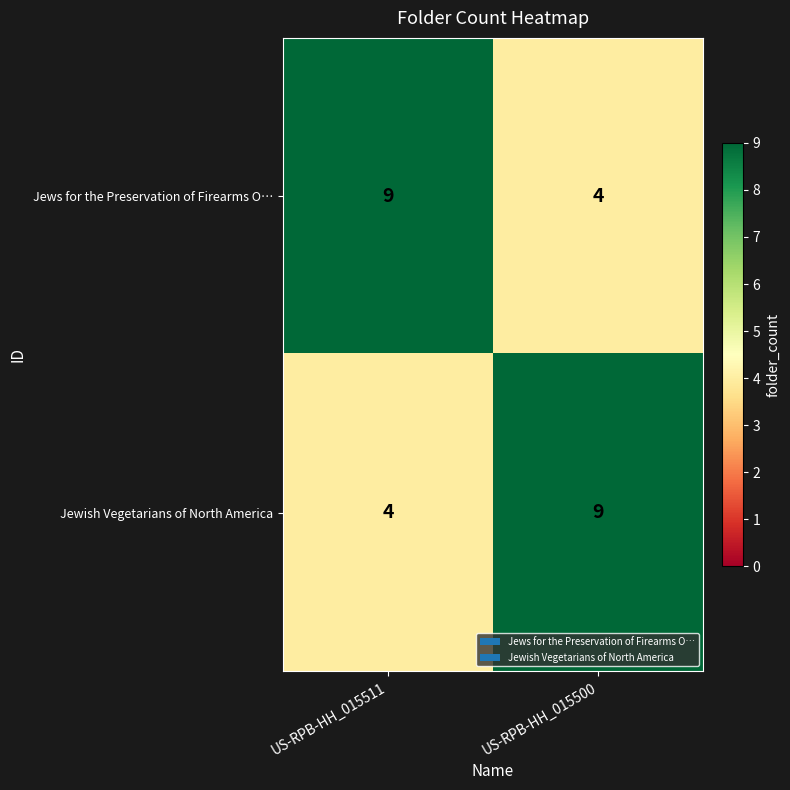

What is the spread (max minus min) of values at US-RPB-HH_015500?

5